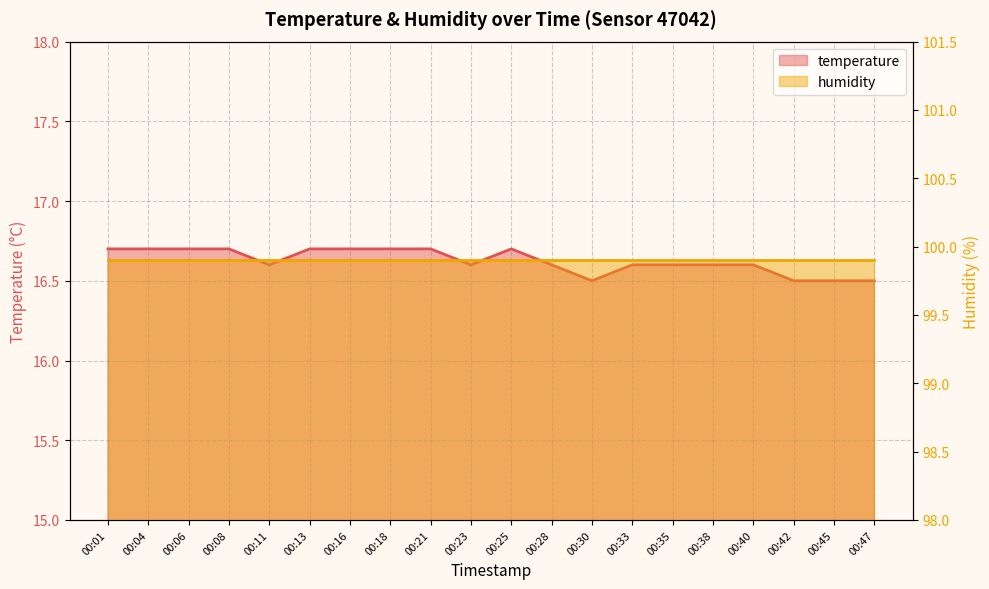

Does the chart display data point markers on the line(s)?

No